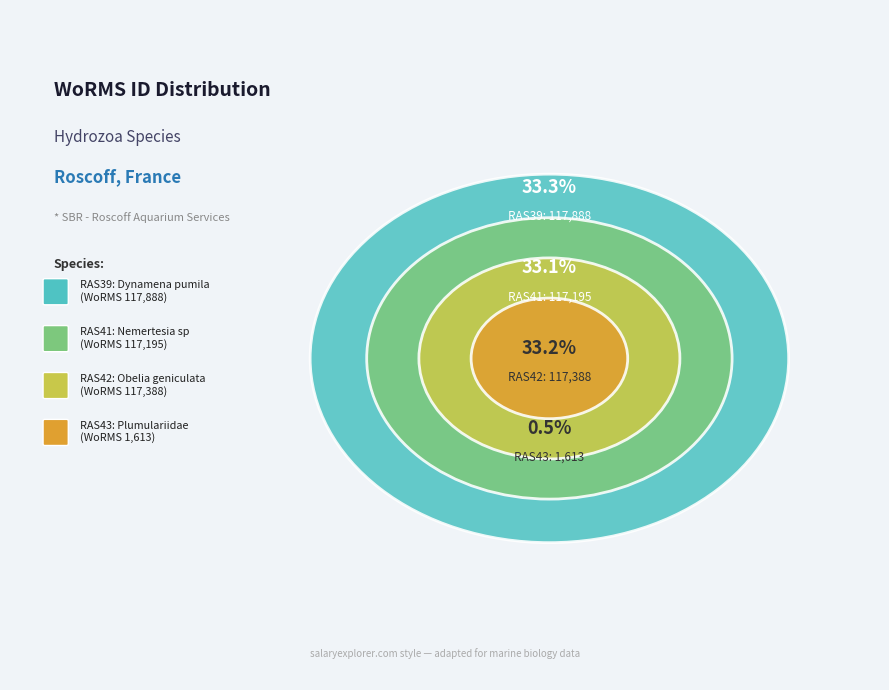

To the nearest percent, what percentage of the pie is RAS42?

33%